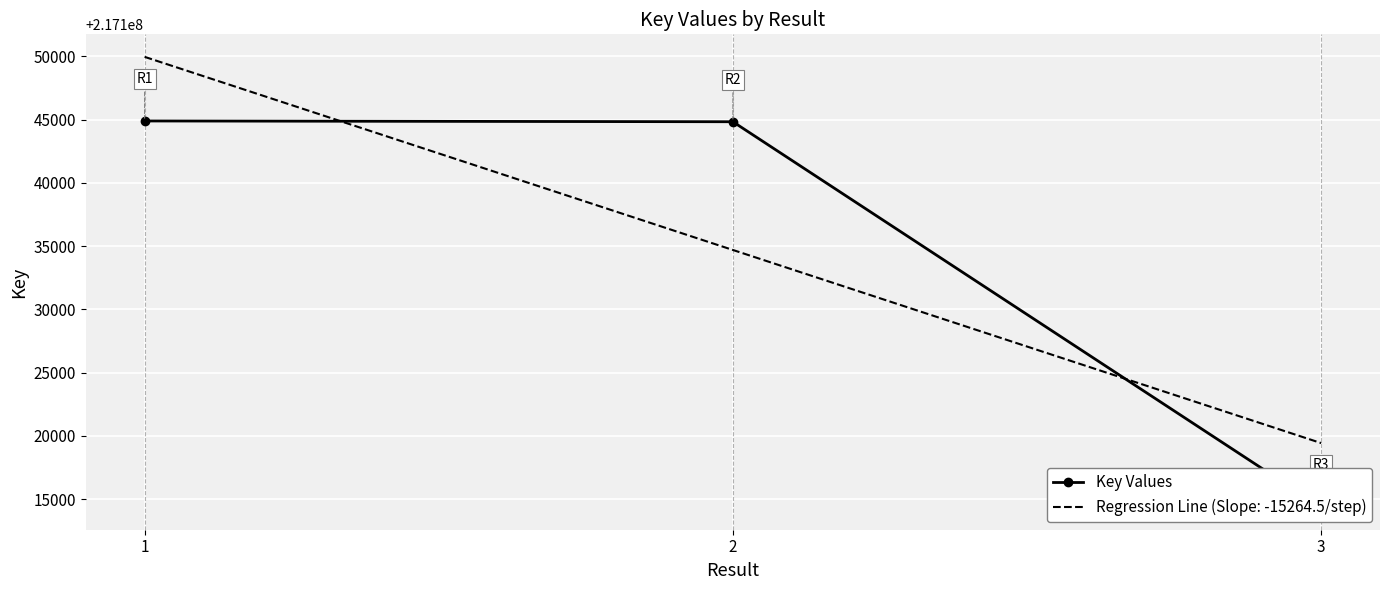

What is the change in value from 1 to 2?

-61